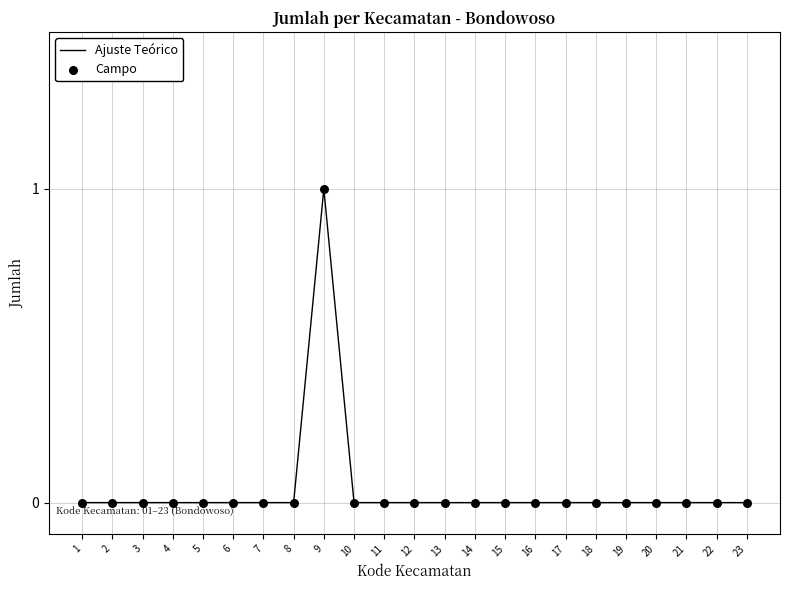

True or false: the data shows -1 at 14.

False